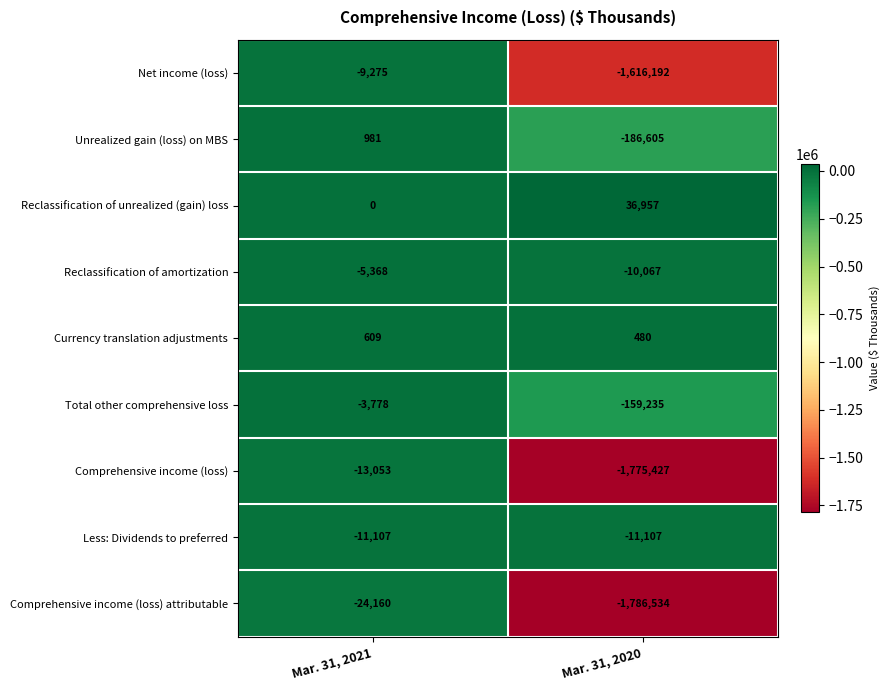

How many negative values does the Unrealized gain (loss) on MBS series have?

1